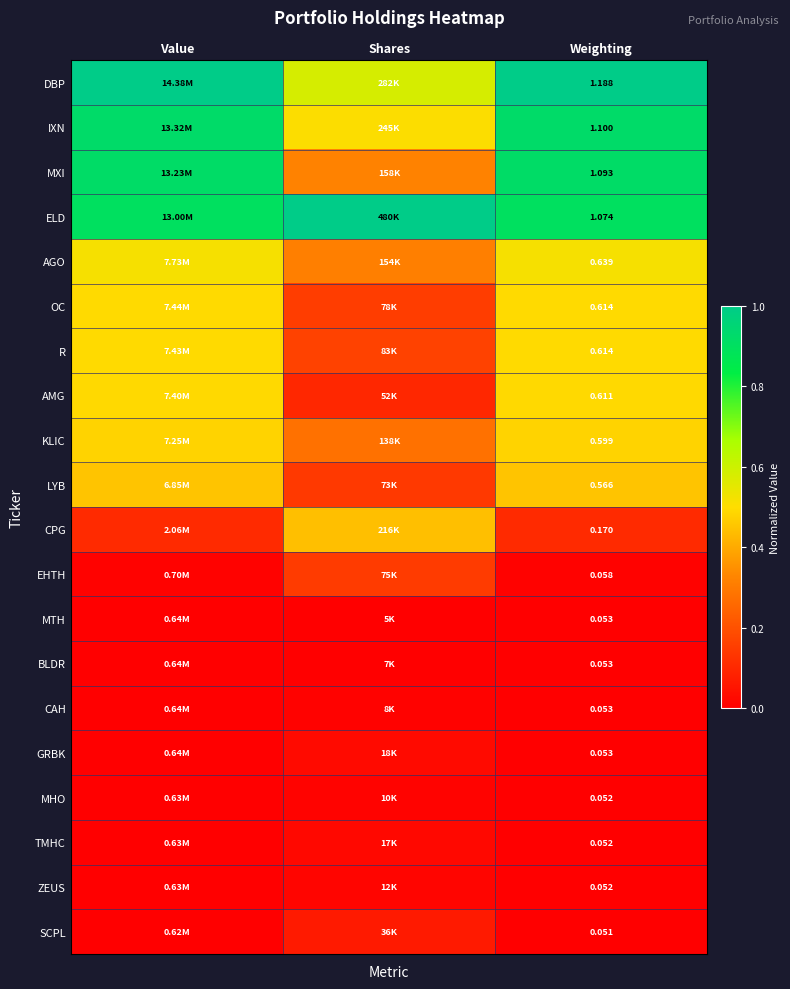

Is it true that SCPL equals -0.0 at Value?

False